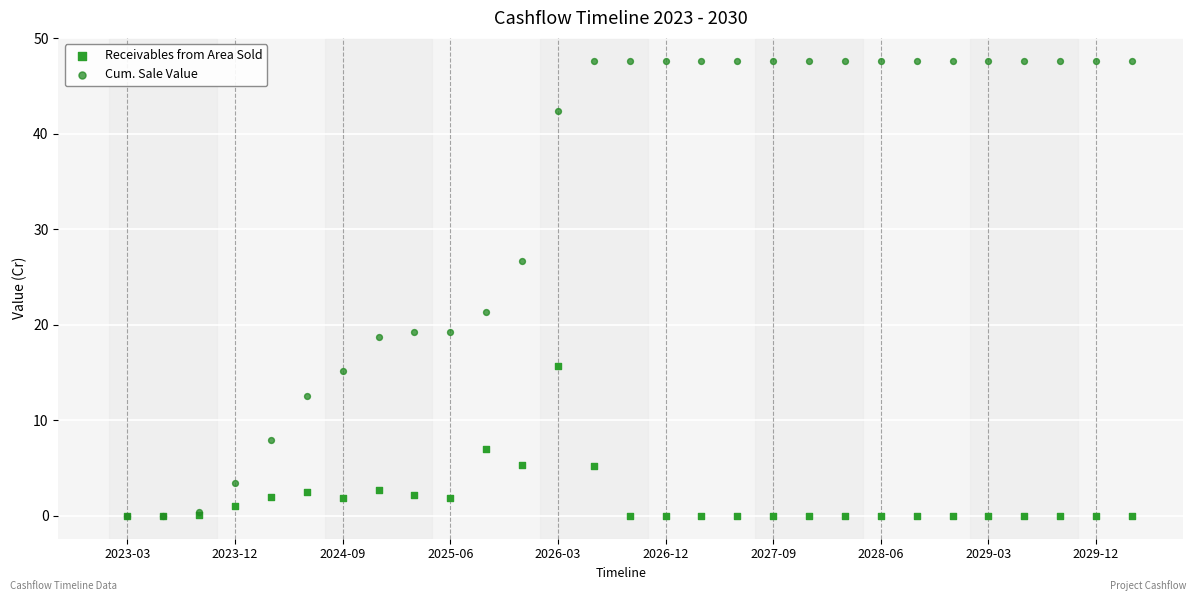

In the Cum. Sale Value series, what Y value is closest to 23?

21.4